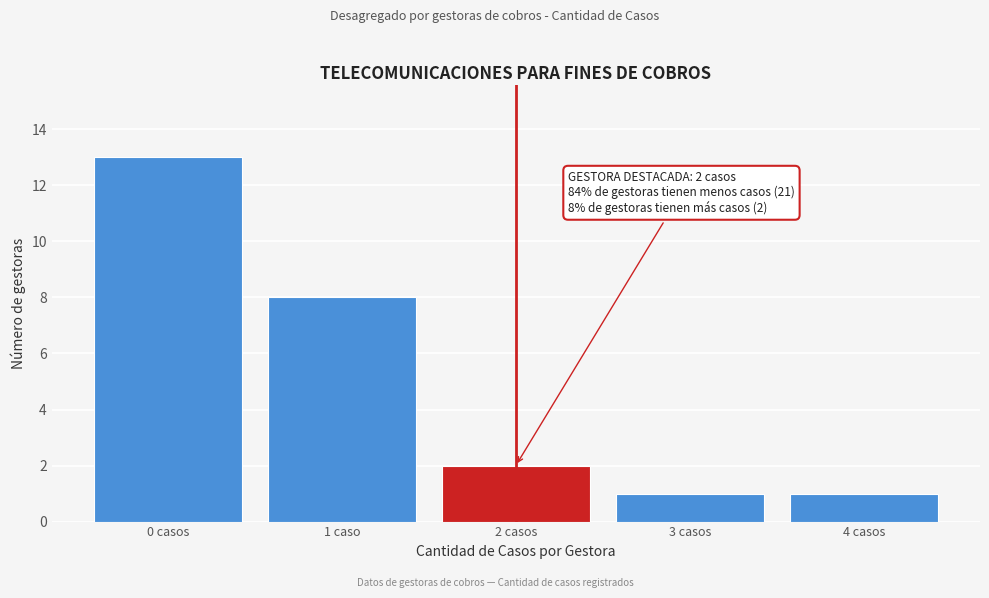

Reading right to left, list all the values displayed in this chart.

1	1	2	8	13